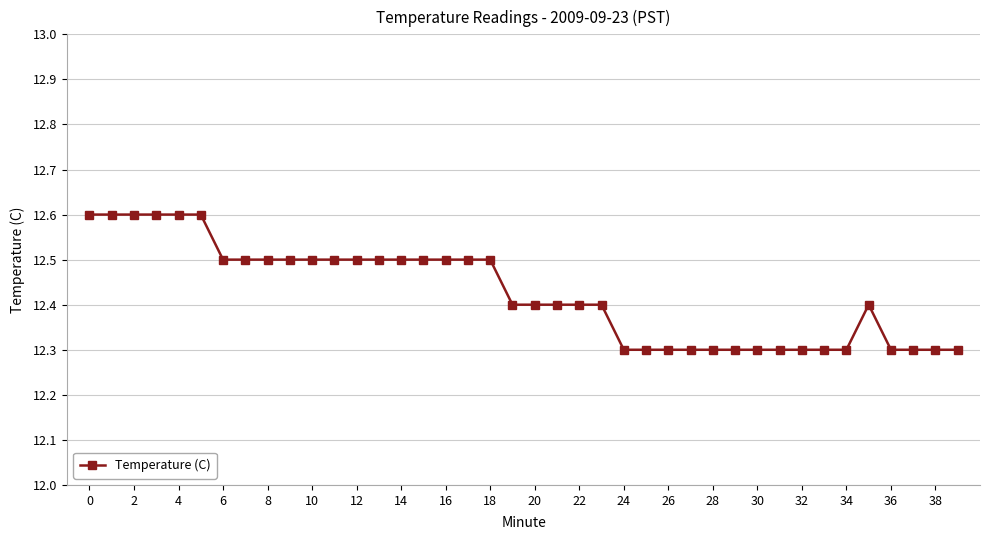

What is the value of the 4th point from the left?

12.6